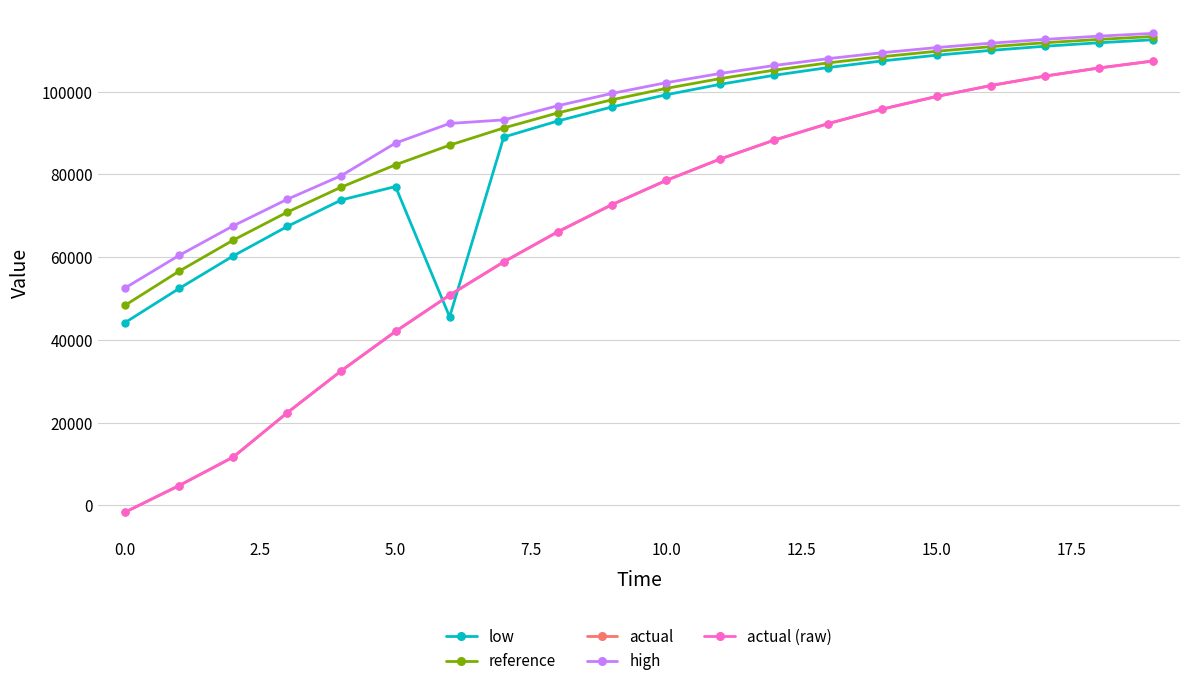

Is this an area chart (filled region under the line)?

No